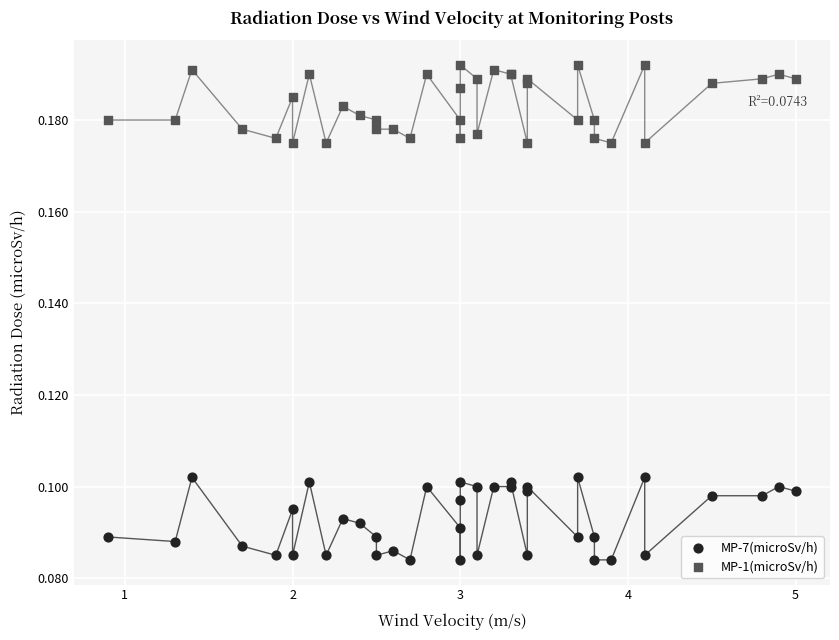

Which series reaches the maximum Y coordinate?

MP-1(microSv/h)